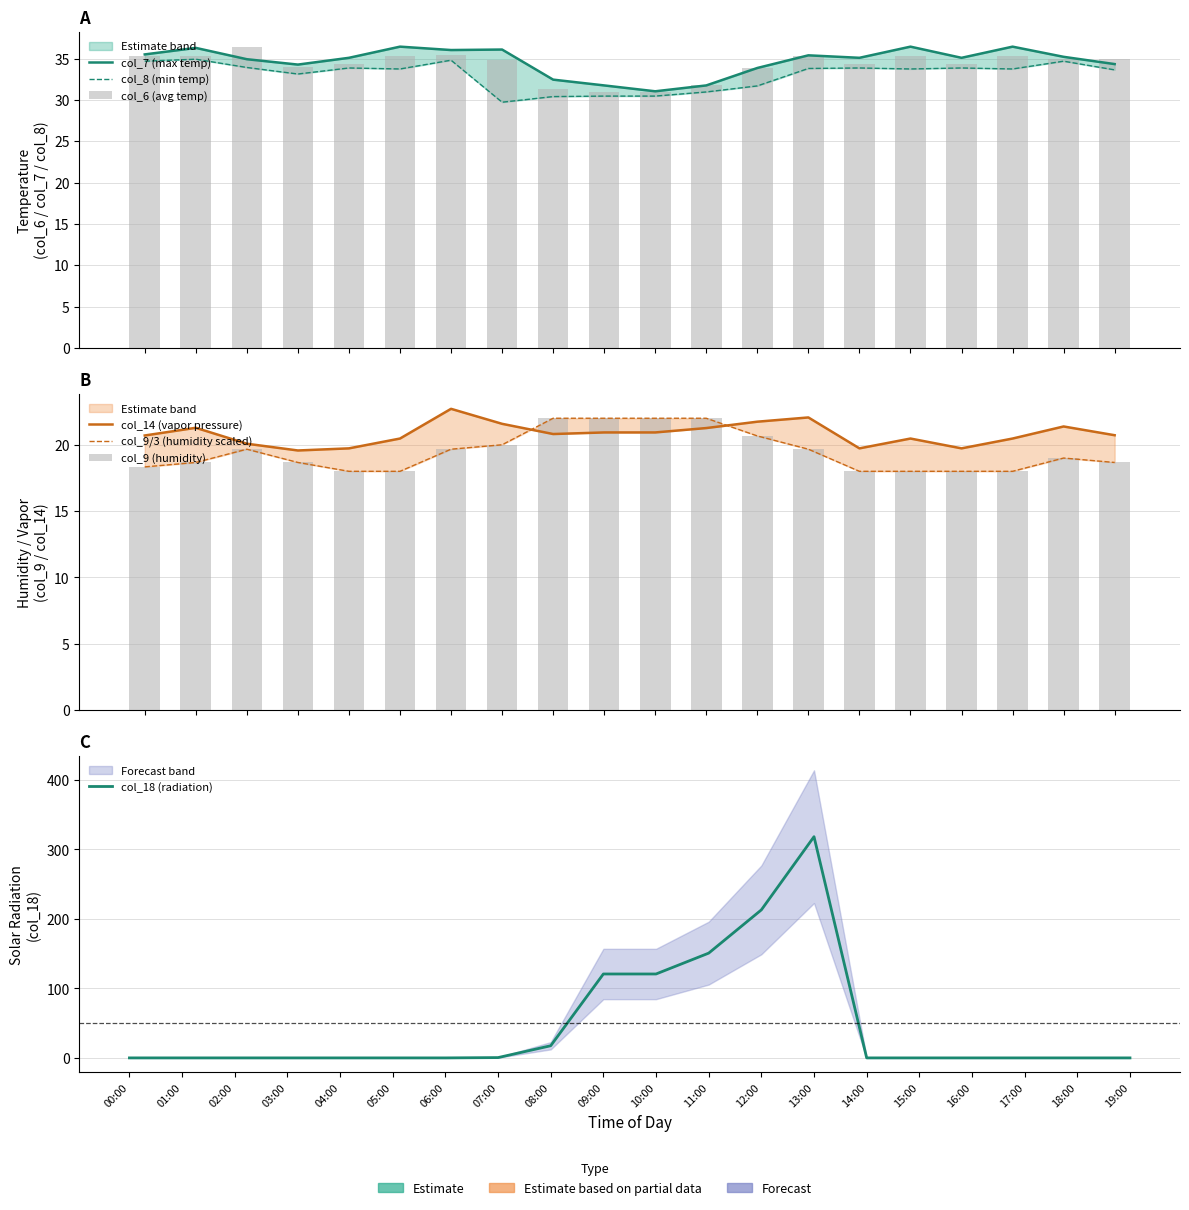

At which category is the sum across all series the highest?

13:00